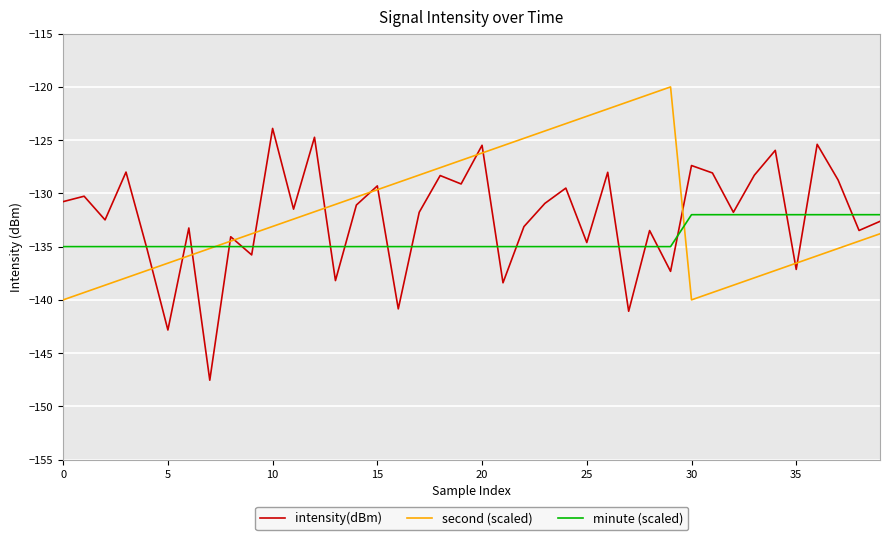

Does the chart display data point markers on the line(s)?

No